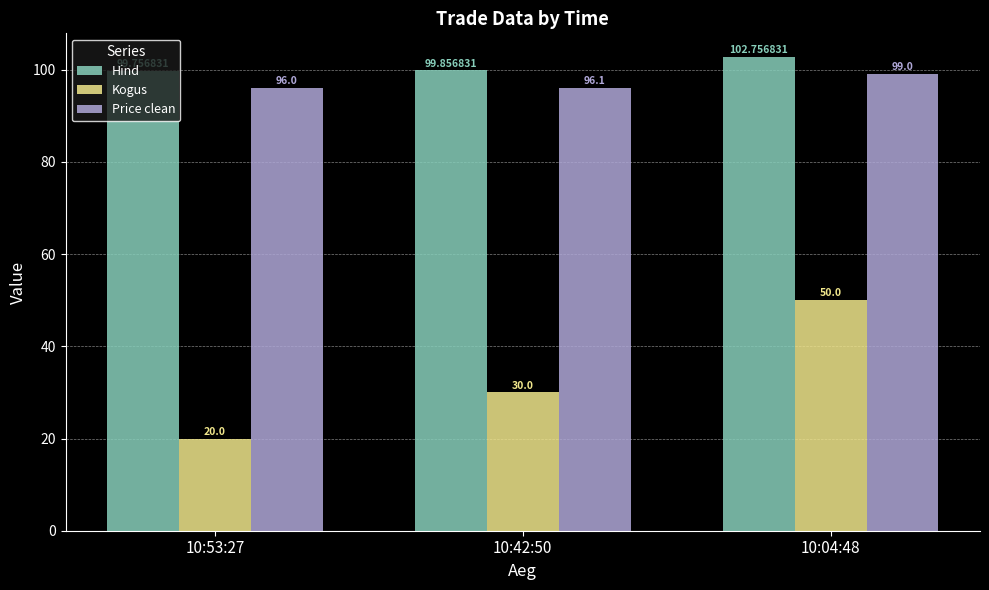

Rank the series at 10:04:48 from lowest to highest value.

Kogus, Price clean, Hind